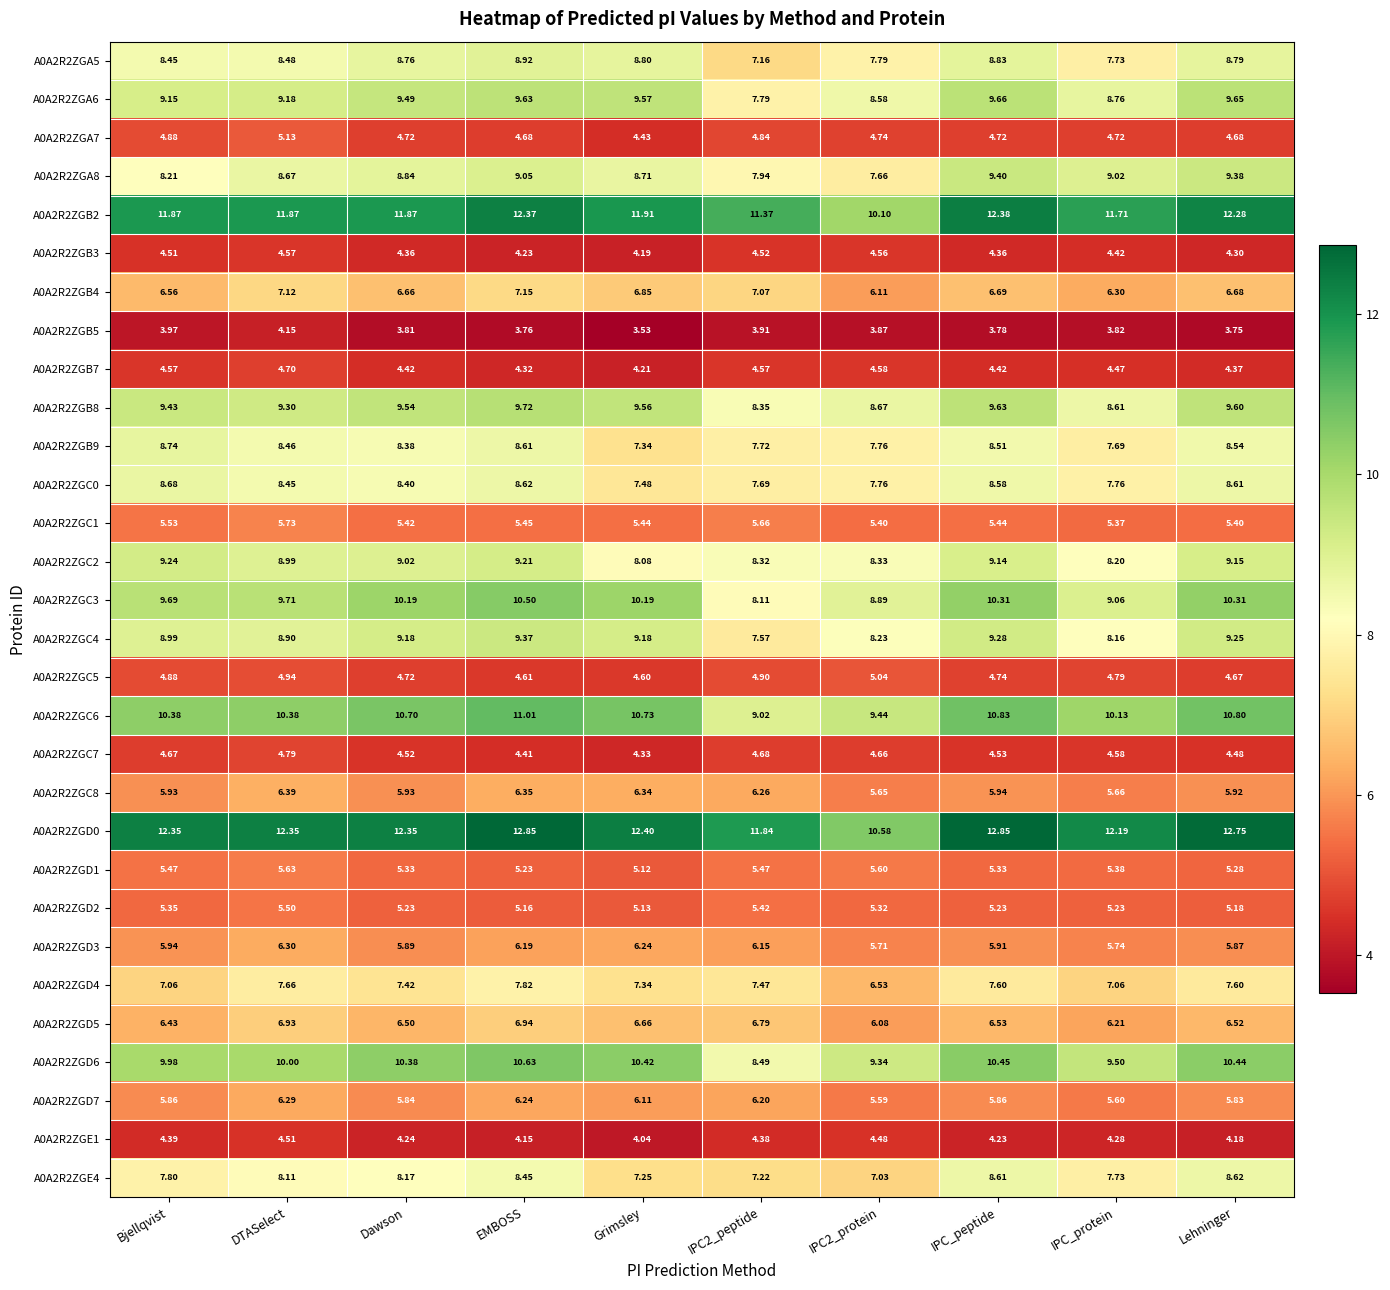

How many series are shown in this chart?

30